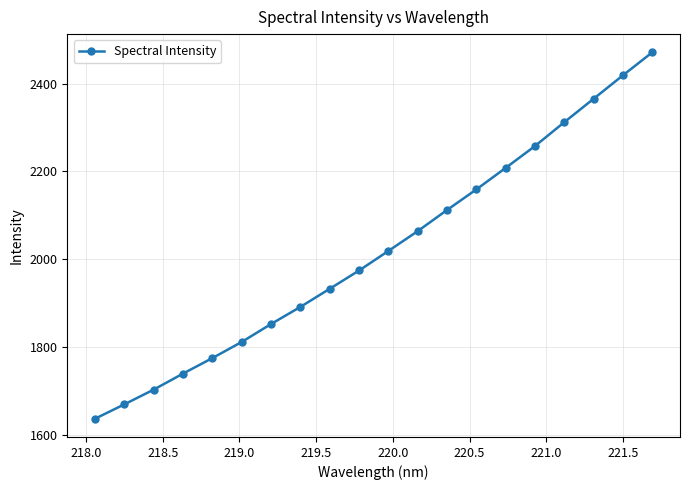

Count the number of values greater than 2019.

10